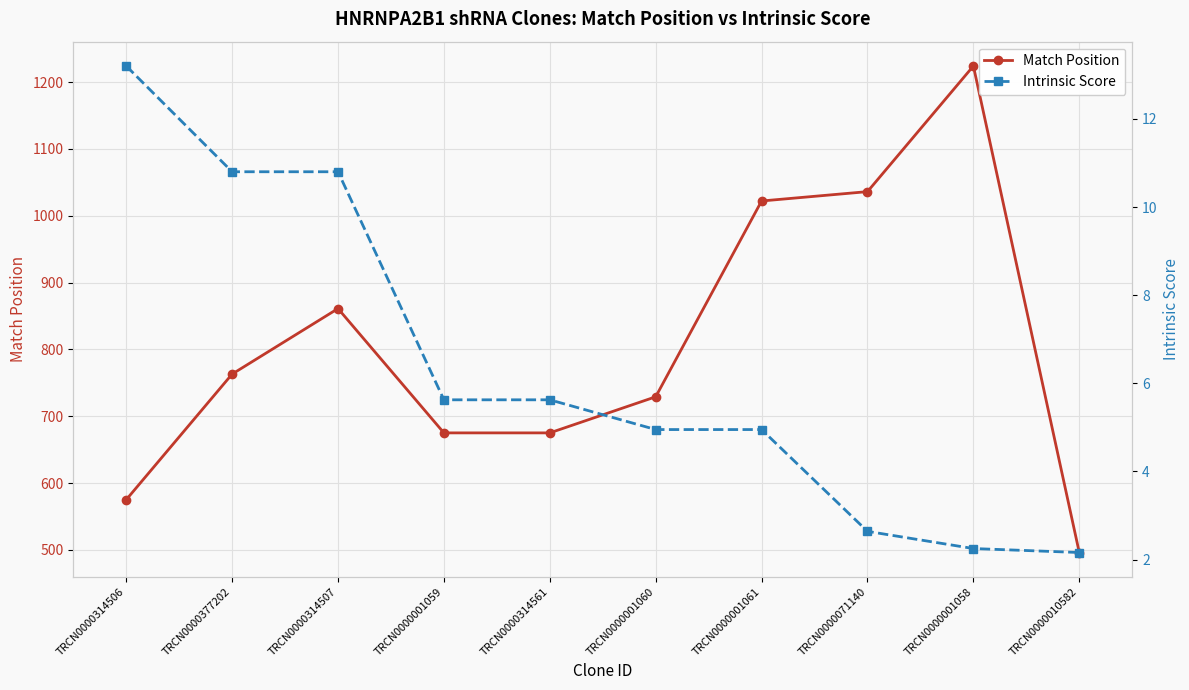

Reading left to right, what are all the values shown in this chart?

Match Position: 575.0	763.0	861.0	675.0	675.0	729.0	1022.0	1036.0	1224.0	496.0
Intrinsic Score: 13.2	10.8	10.8	5.6	5.6	5.0	5.0	2.6	2.2	2.2